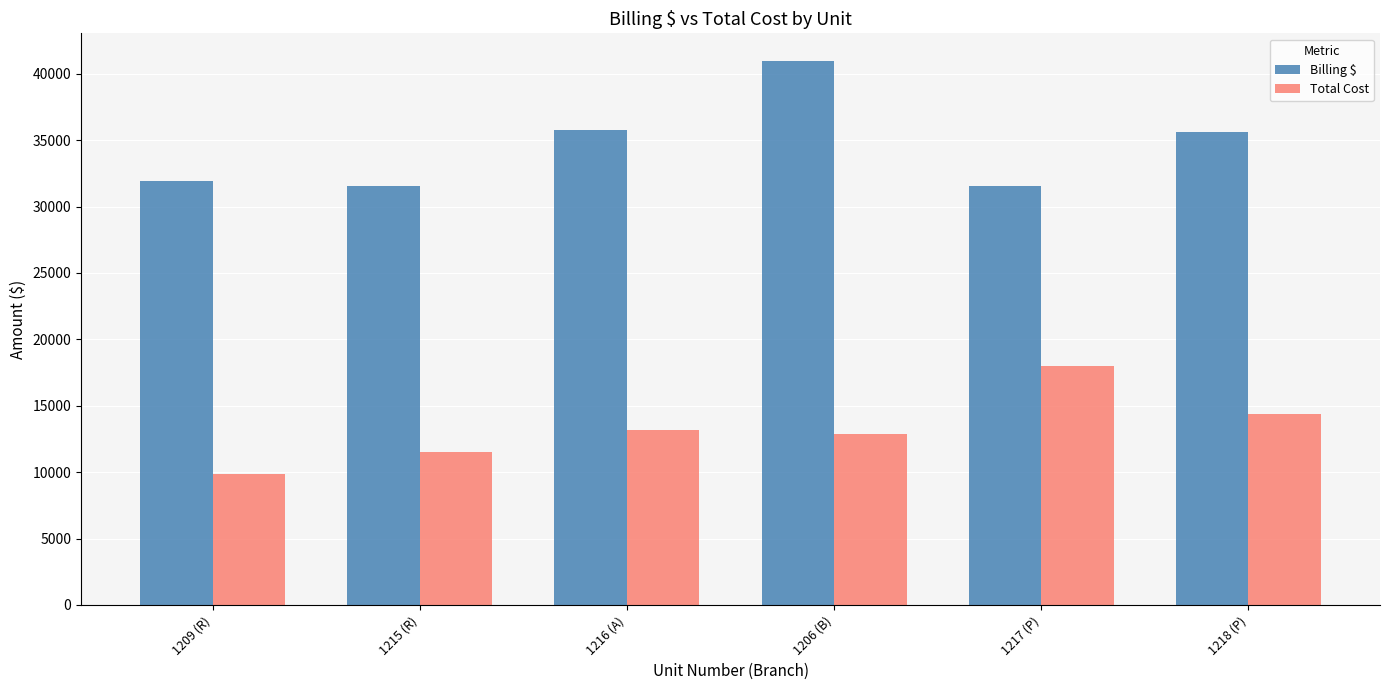

What is the spread (max minus min) of values at 1206 (B)?

28094.6